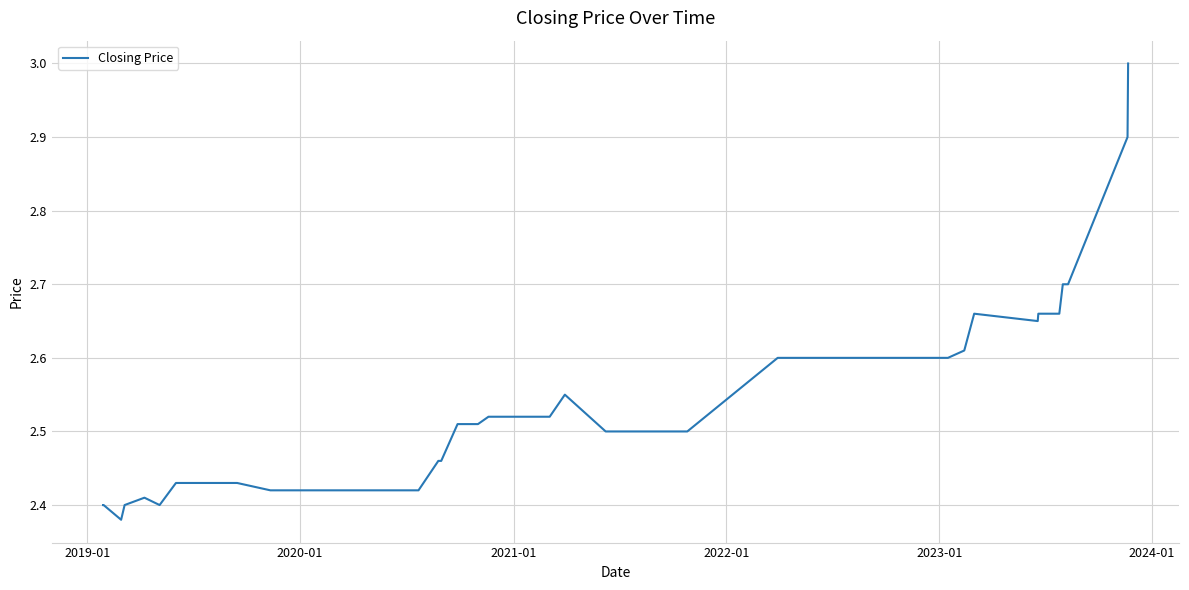

What is the maximum value shown in the chart?

3.0